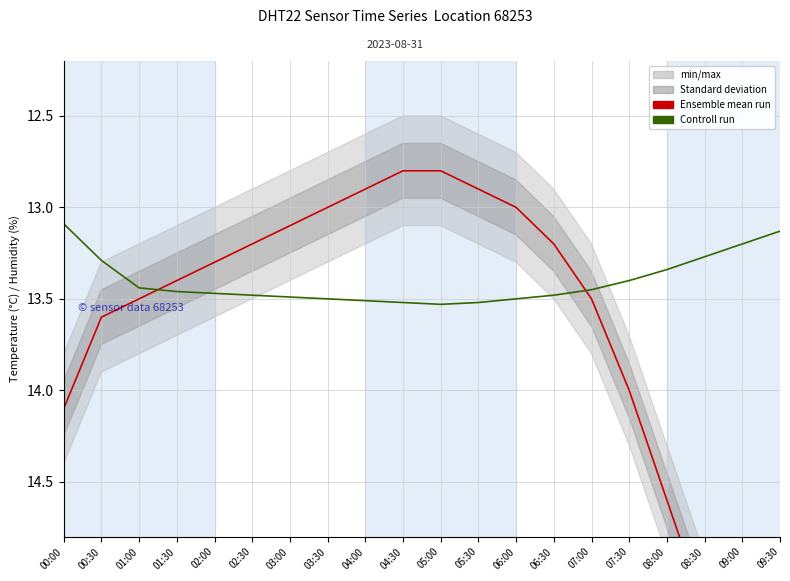

What is the total value across all series at 07:30?

27.4